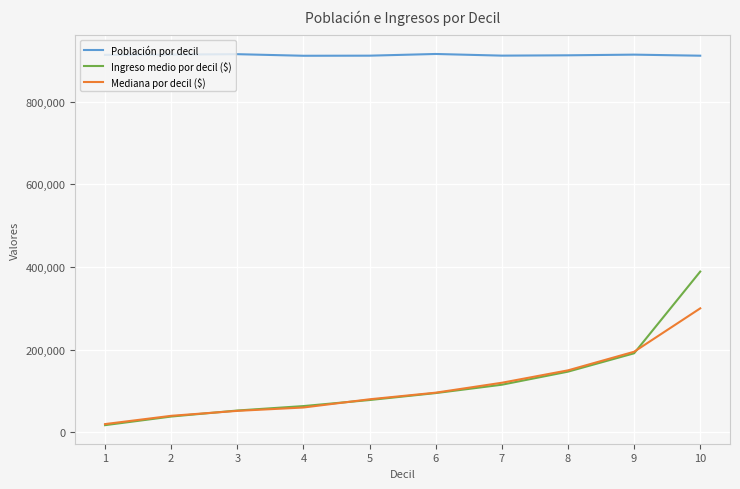

What is the minimum value shown in the chart?

17399.5